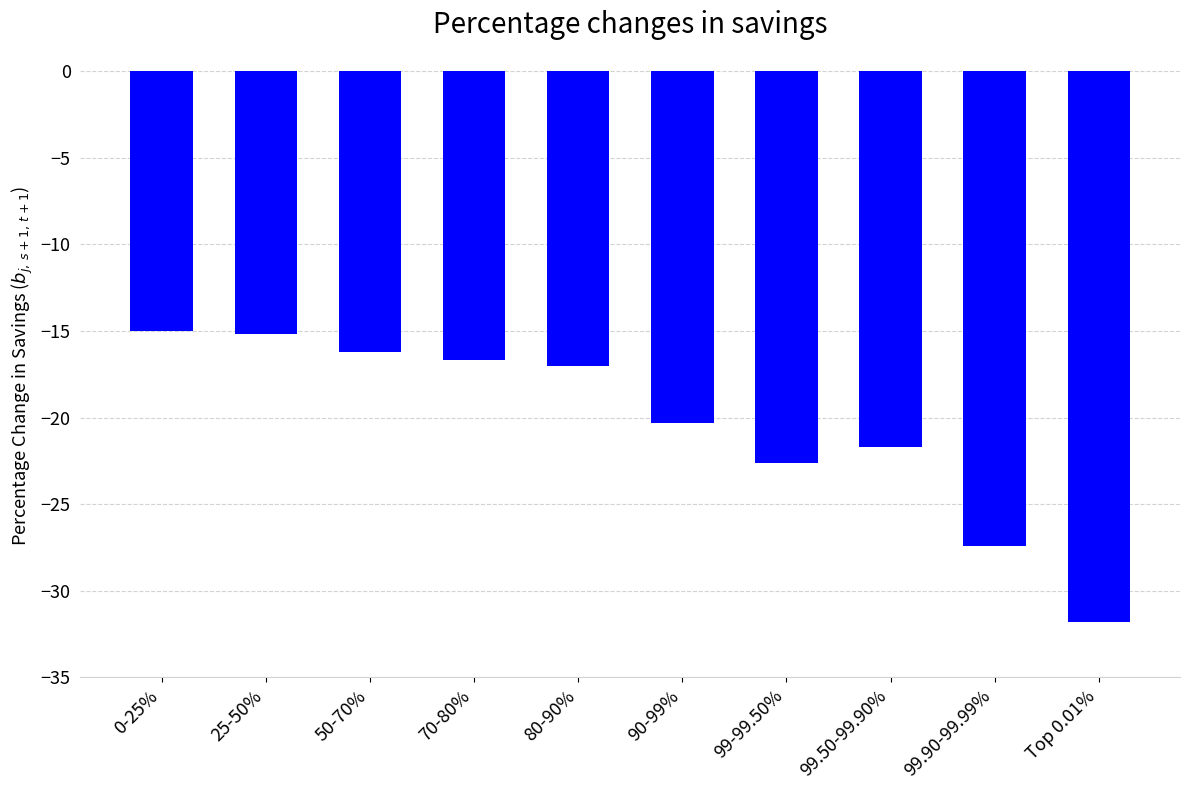

What position from the right is Top 0.01%?

1